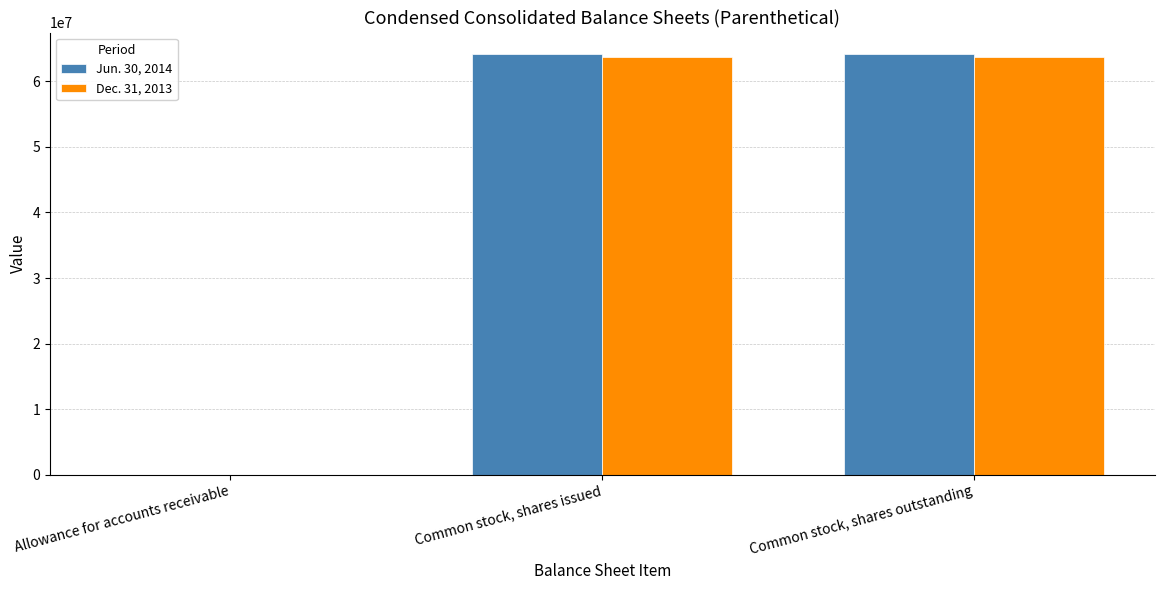

Count the Jun. 30, 2014 values in the range 250 to 64223808.

3